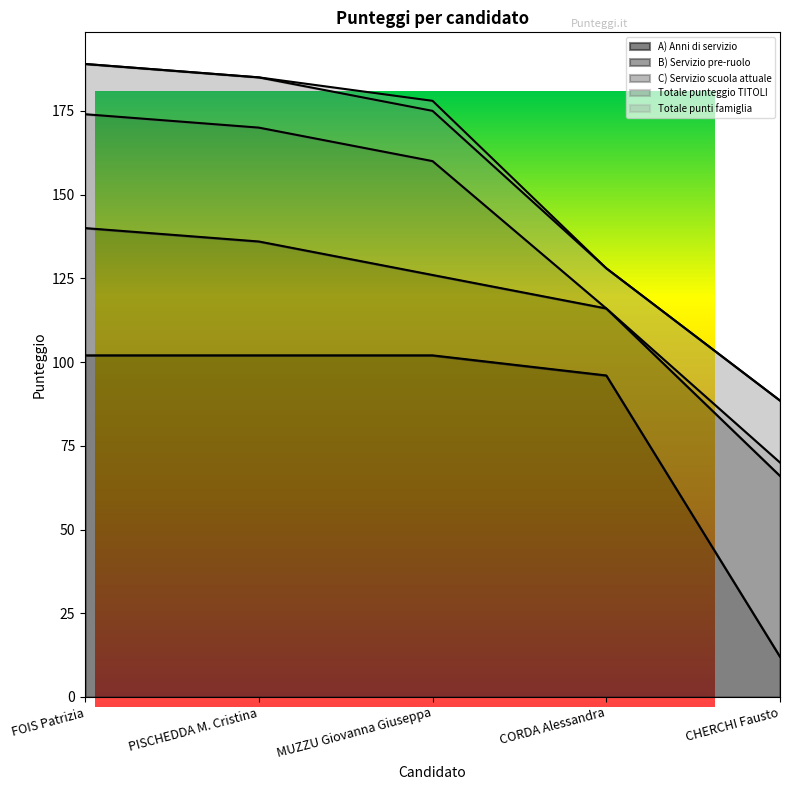

Rank the series by their maximum value, from highest to lowest.

A) Anni di servizio, B) Servizio pre-ruolo, C) Servizio scuola attuale, Totale punteggio TITOLI, Totale punti famiglia